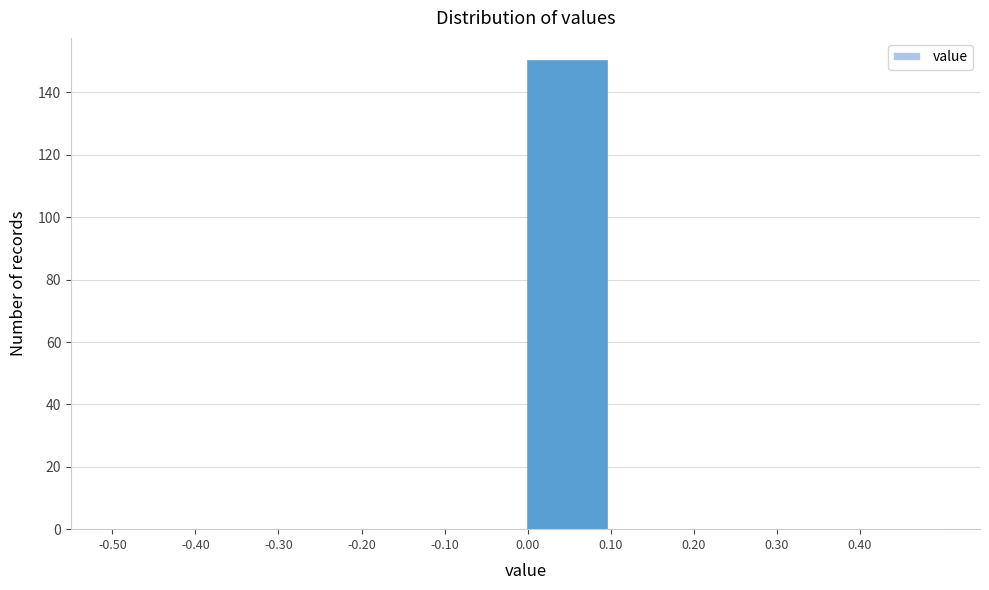

Over which range of the x-axis is the bar tallest?

0.0 to 0.1